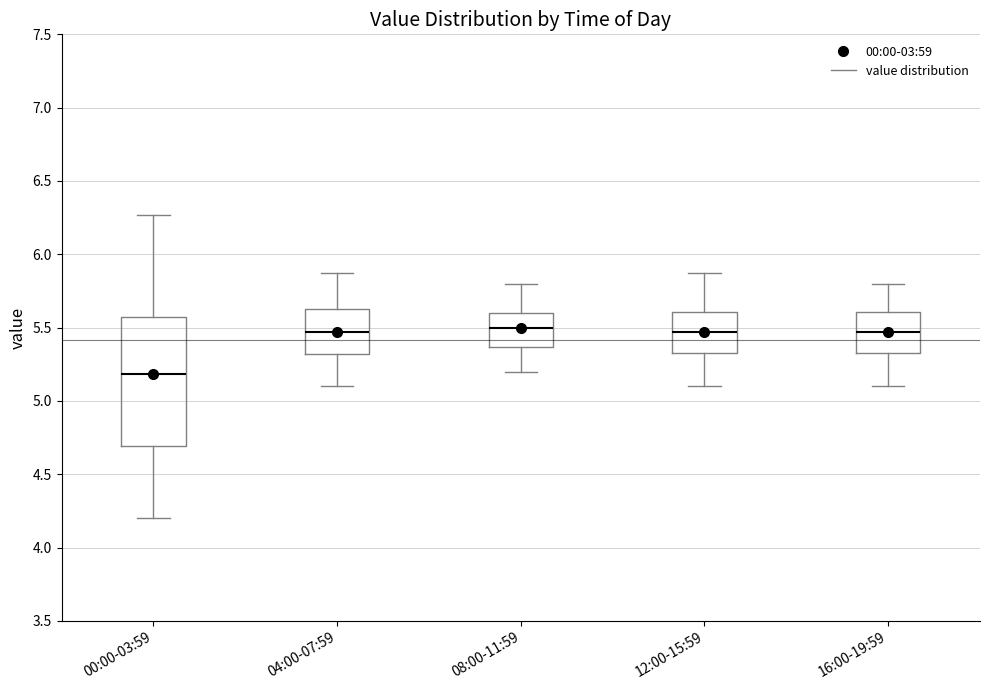

Reading left to right, transcribe this box plot: for each box, give where its median line is, the range the box spans, and where its two whiskers end, as read against the y-axis. The values are not printed on the chart, so give them approximately, as read against the axis.

00:00-03:59: median 5.20, box 4.70 to 5.55, whiskers 4.20 to 6.25
04:00-07:59: median 5.45, box 5.30 to 5.65, whiskers 5.10 to 5.85
08:00-11:59: median 5.50, box 5.35 to 5.60, whiskers 5.20 to 5.80
12:00-15:59: median 5.45, box 5.35 to 5.60, whiskers 5.10 to 5.85
16:00-19:59: median 5.45, box 5.35 to 5.60, whiskers 5.10 to 5.80